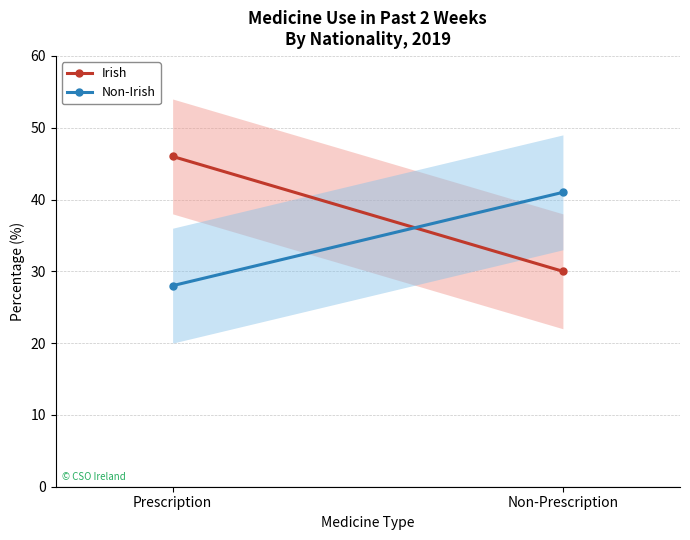

Which has a higher value, Prescription or Non-Prescription?

Prescription